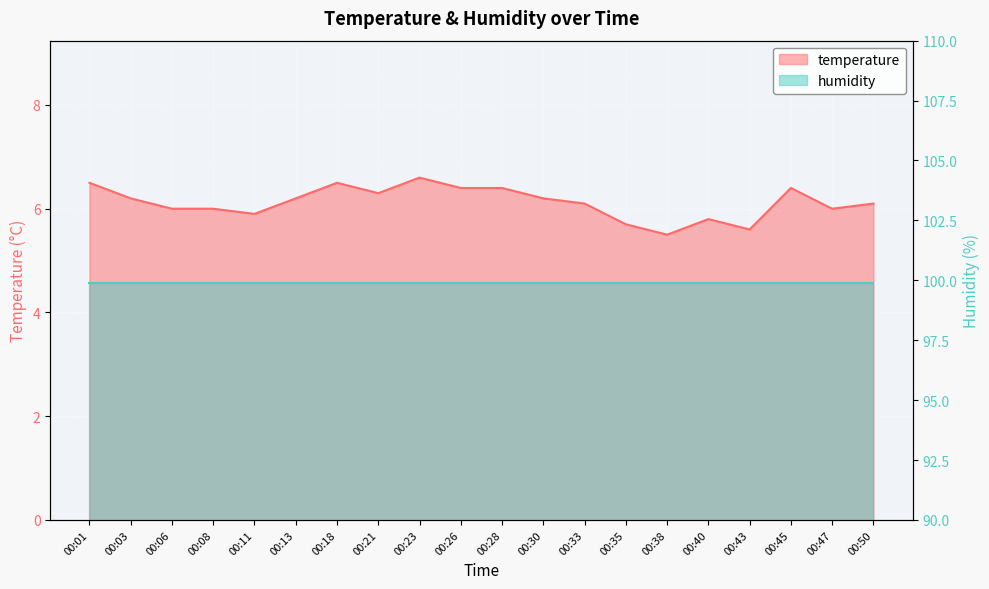

Which category has the lowest value across all series?

00:38